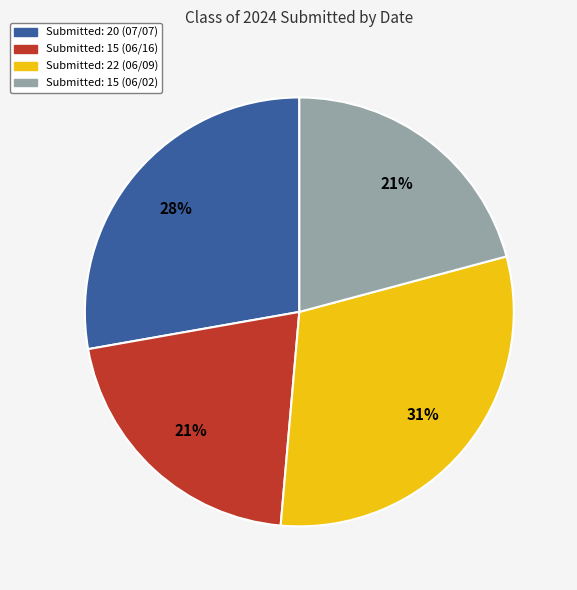

Between Submitted: 15 (06/02) and Submitted: 22 (06/09), which is larger?

Submitted: 22 (06/09)